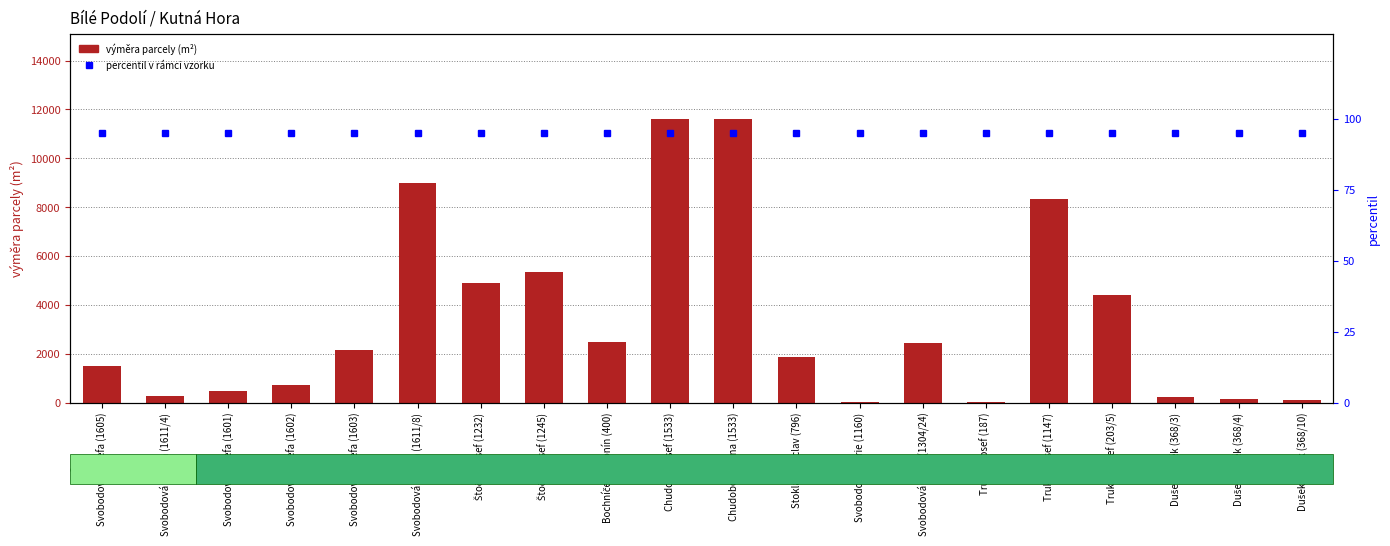

What is the difference between the maximum and second lowest values in the výměra parcely (m²) series?

11582